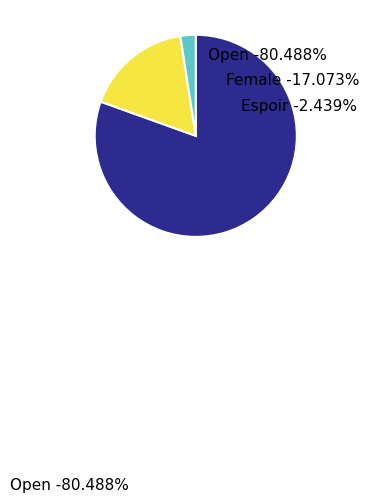

Does any single category account for the majority?

Yes